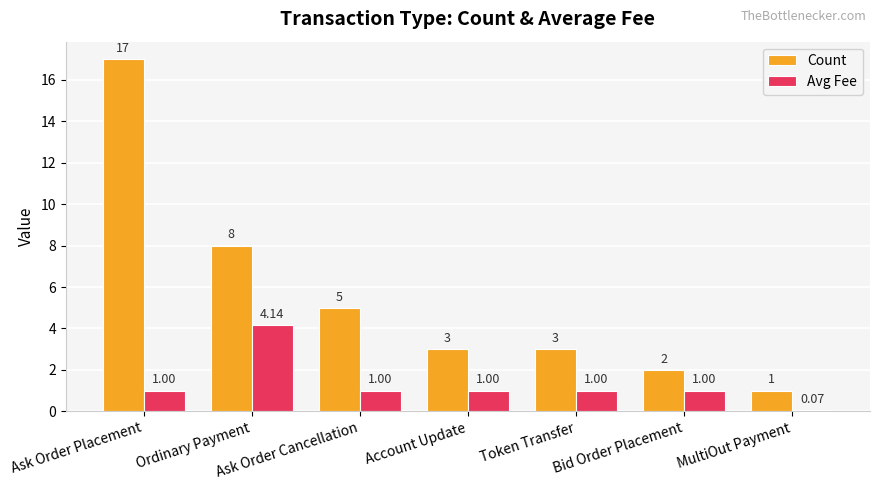

What position from the right is Bid Order Placement?

2